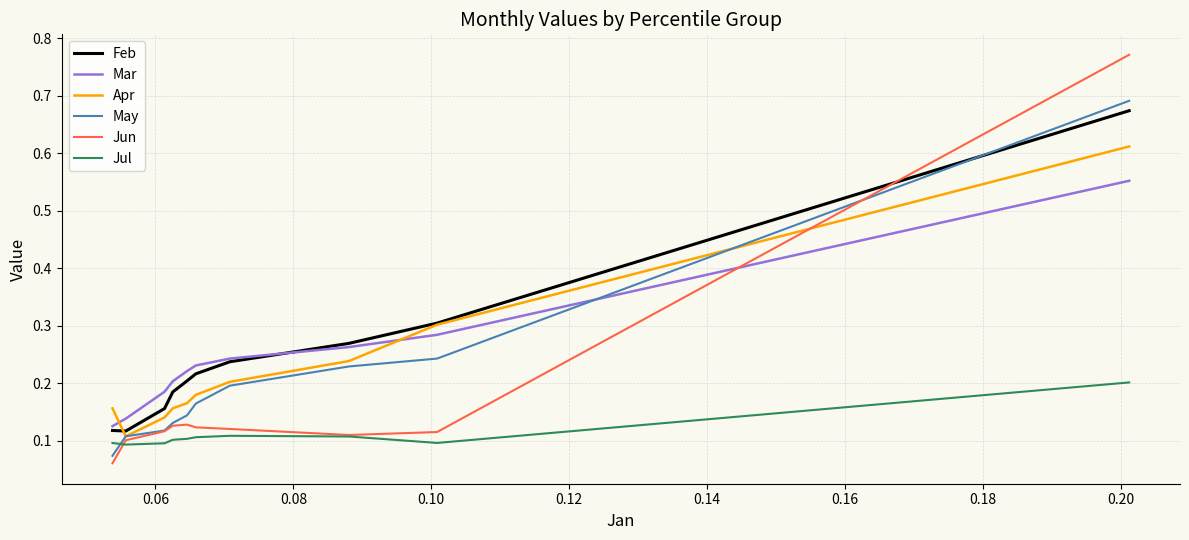

True or false: Jul and Feb intersect in this chart.

False